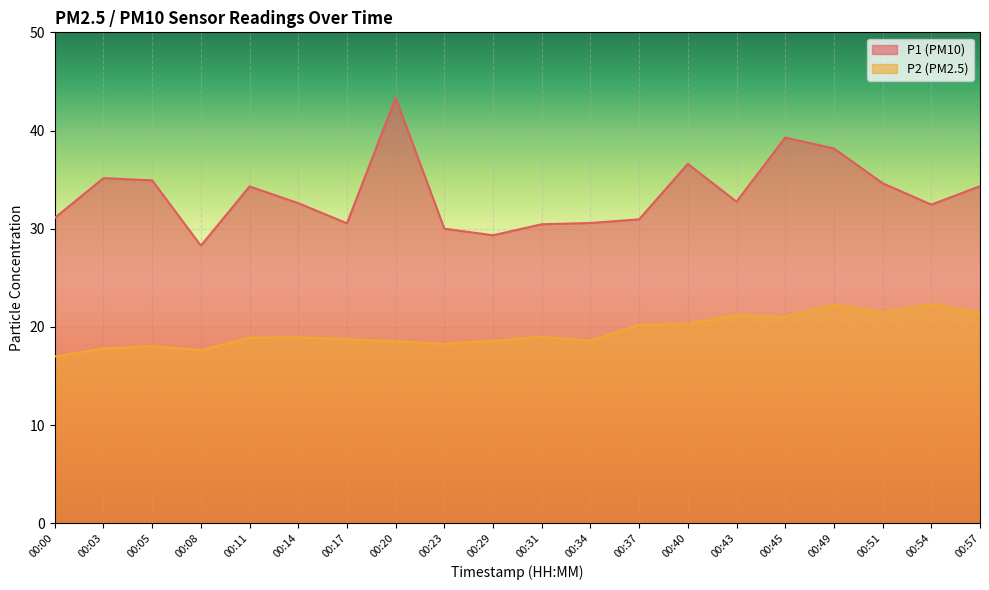

Reading right to left, transcribe all the data shown in this chart.

P1: 00:57=34.3	00:54=32.5	00:51=34.6	00:49=38.2	00:45=39.3	00:43=32.8	00:40=36.6	00:37=30.9	00:34=30.6	00:31=30.4	00:29=29.3	00:23=30.0	00:20=43.3	00:17=30.6	00:14=32.6	00:11=34.3	00:08=28.3	00:05=34.9	00:03=35.1	00:00=31.1
P2: 00:57=21.4	00:54=22.3	00:51=21.5	00:49=22.3	00:45=21.0	00:43=21.2	00:40=20.3	00:37=20.2	00:34=18.6	00:31=19.0	00:29=18.6	00:23=18.3	00:20=18.5	00:17=18.8	00:14=18.9	00:11=18.9	00:08=17.6	00:05=18.0	00:03=17.8	00:00=17.0